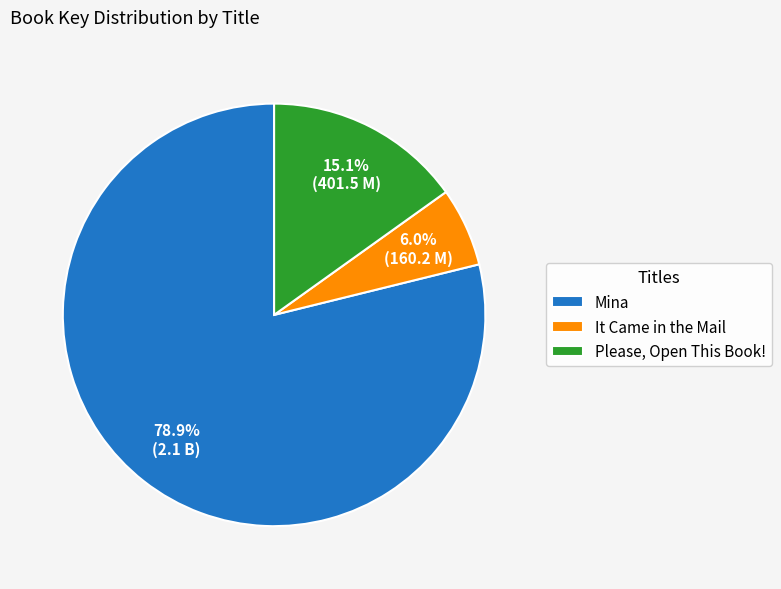

Count the number of slices in the pie.

3